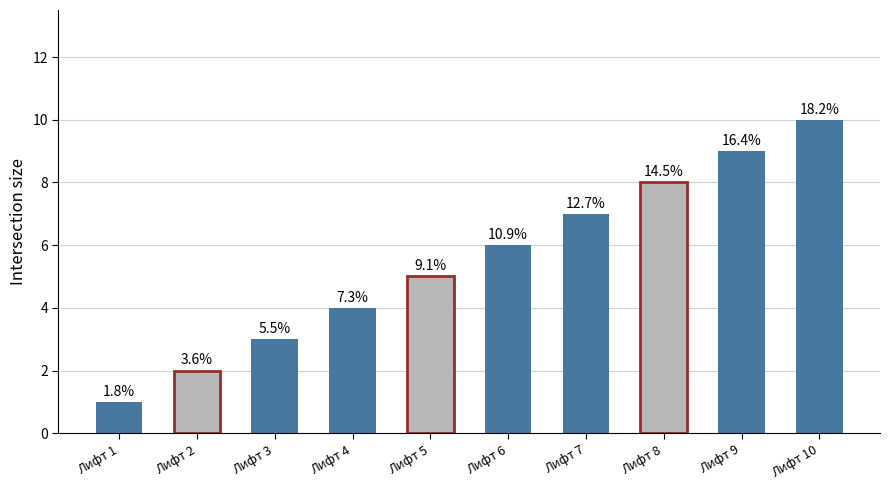

Does the chart contain any negative values?

No